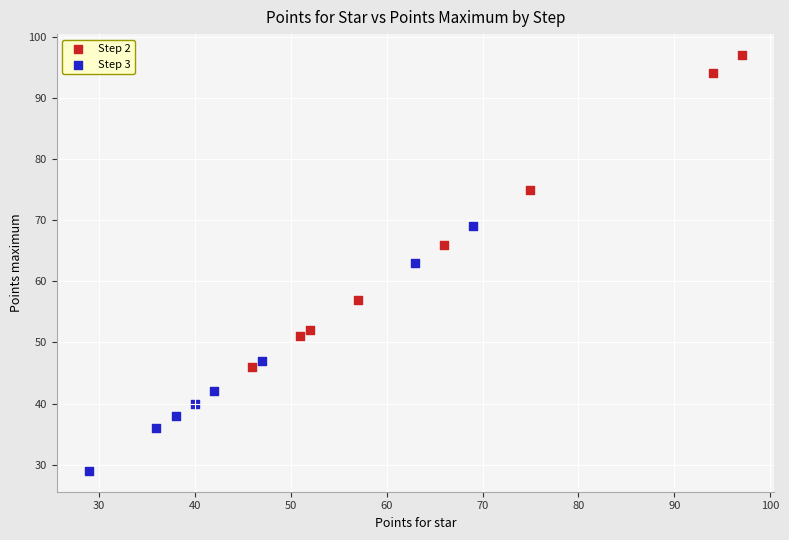

Which series has the largest Y range (max minus min)?

Step 2